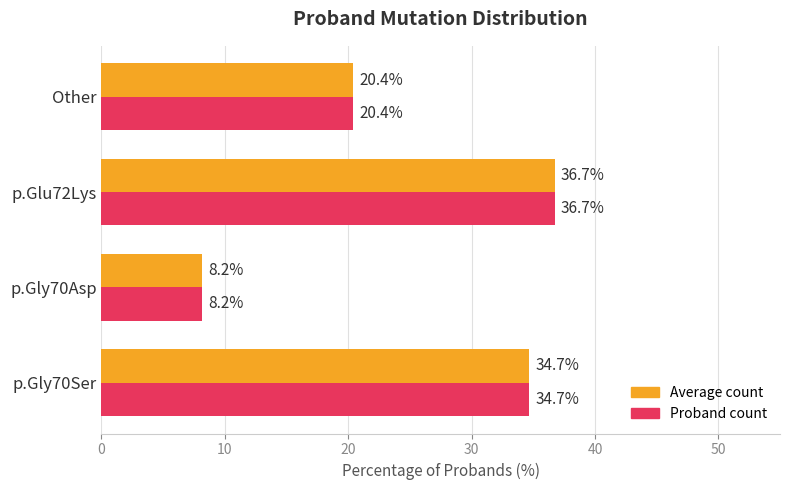

What is the difference between the second highest and second lowest values in the Proband count series?

14.3